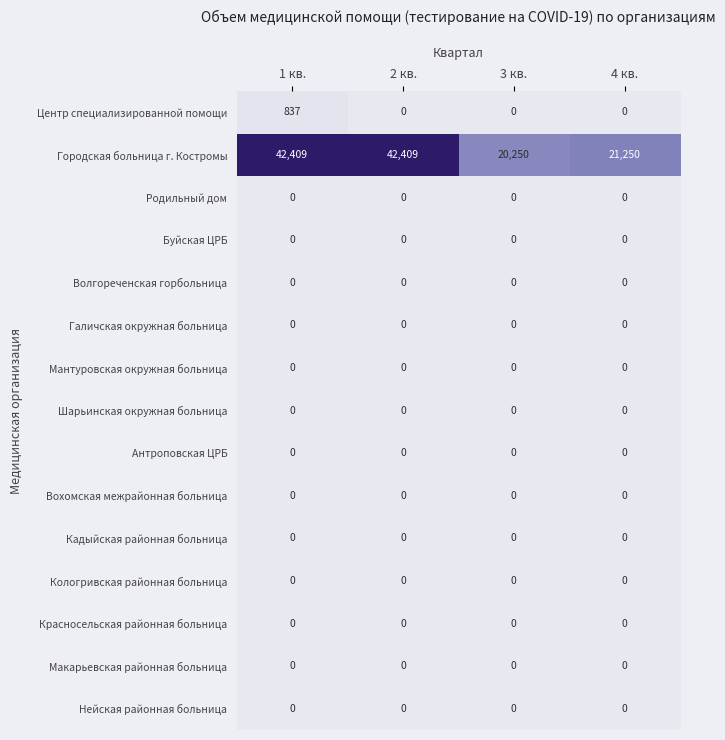

What is the total value across all series at 1 кв.?

43246